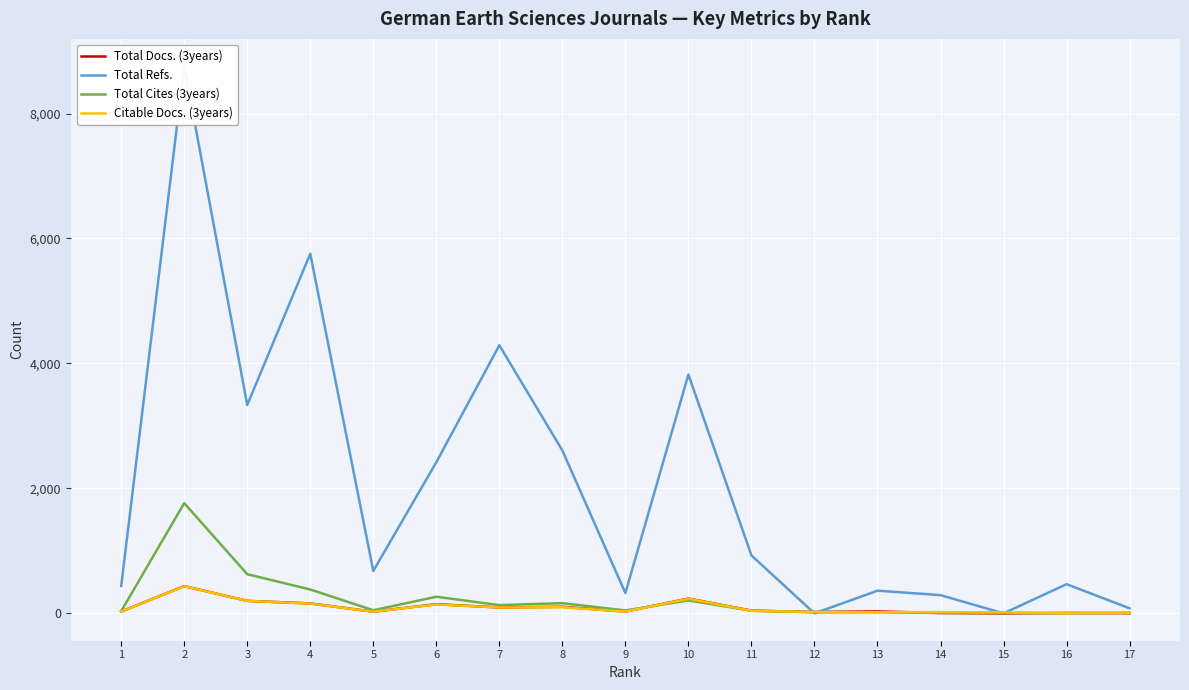

What is the value of the Total Cites (3years) point at the 14th from the left?

7